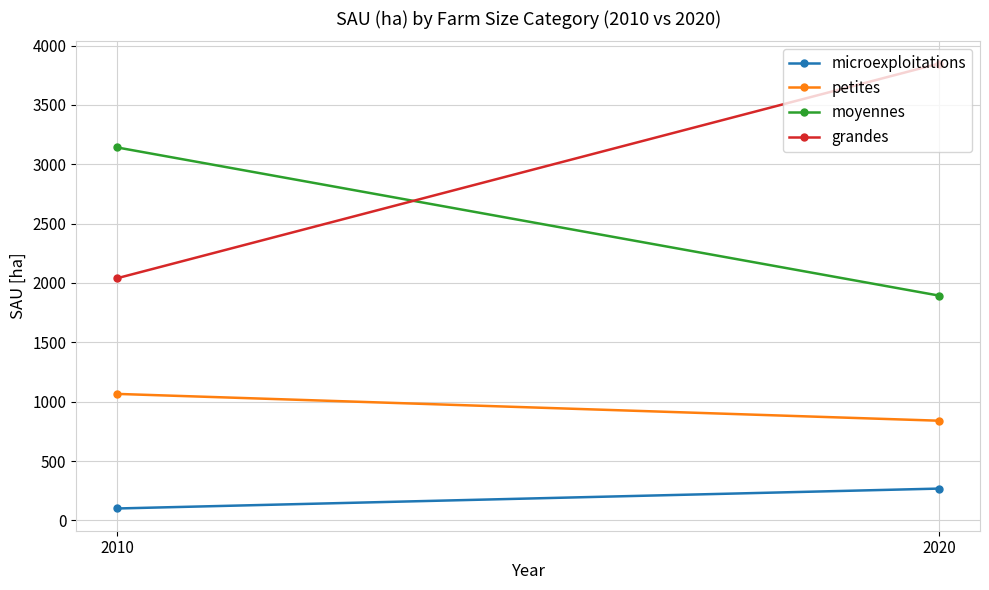

What are all the series names shown in the legend?

microexploitations, petites, moyennes, grandes